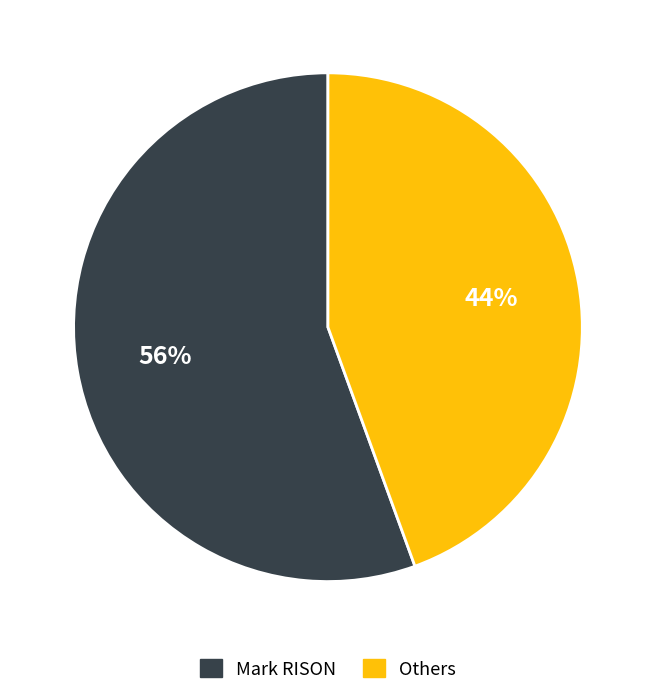

Which category has the biggest portion of the pie?

Mark RISON